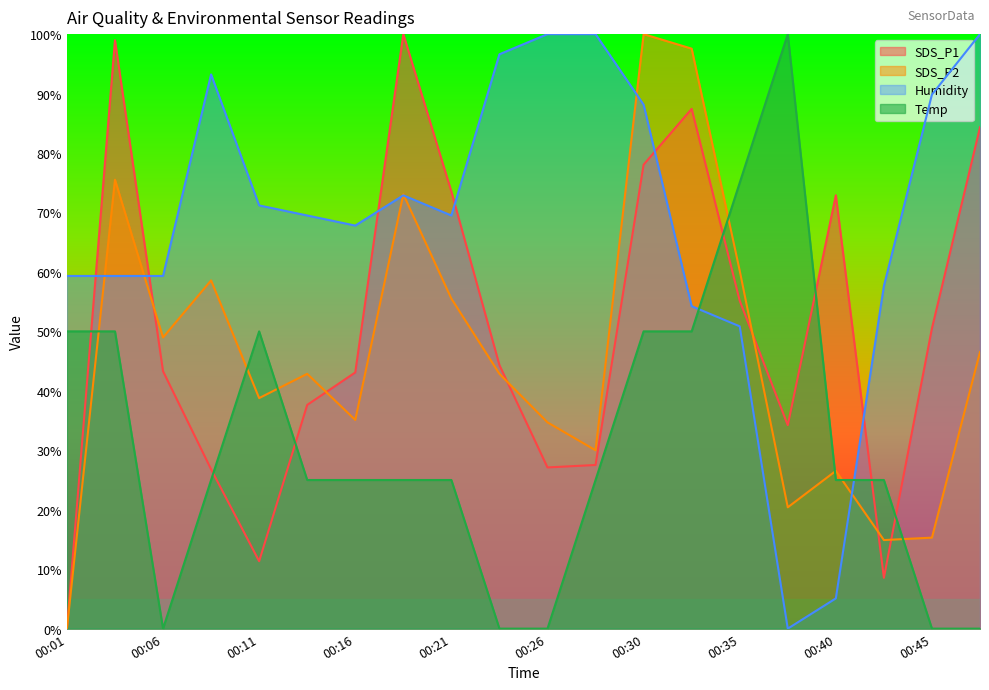

What is the total value across all series at 00:28?

182.5